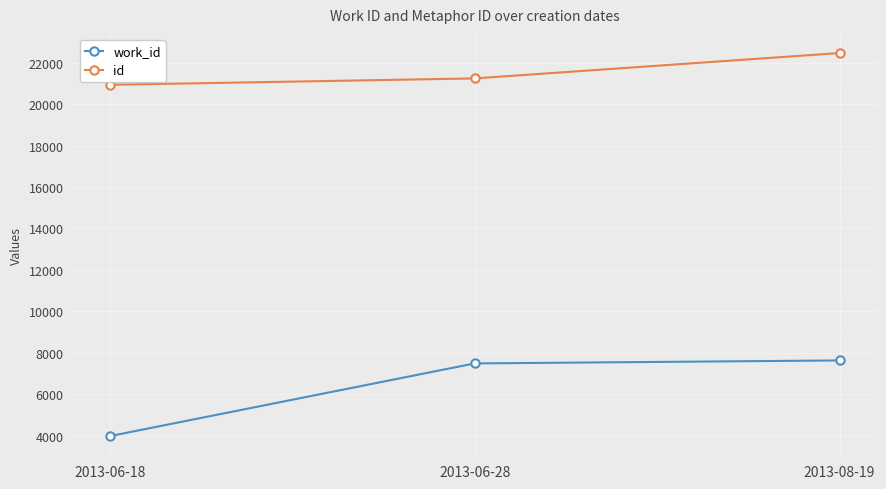

Which series has the largest total across all categories?

id